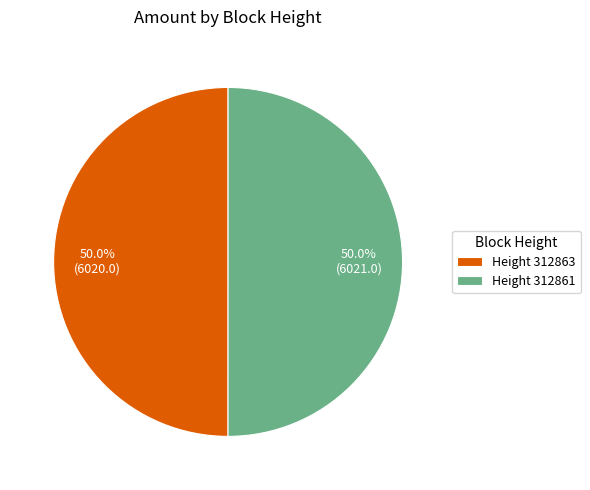

What percentage is NOT represented by Height 312863?

50.0%